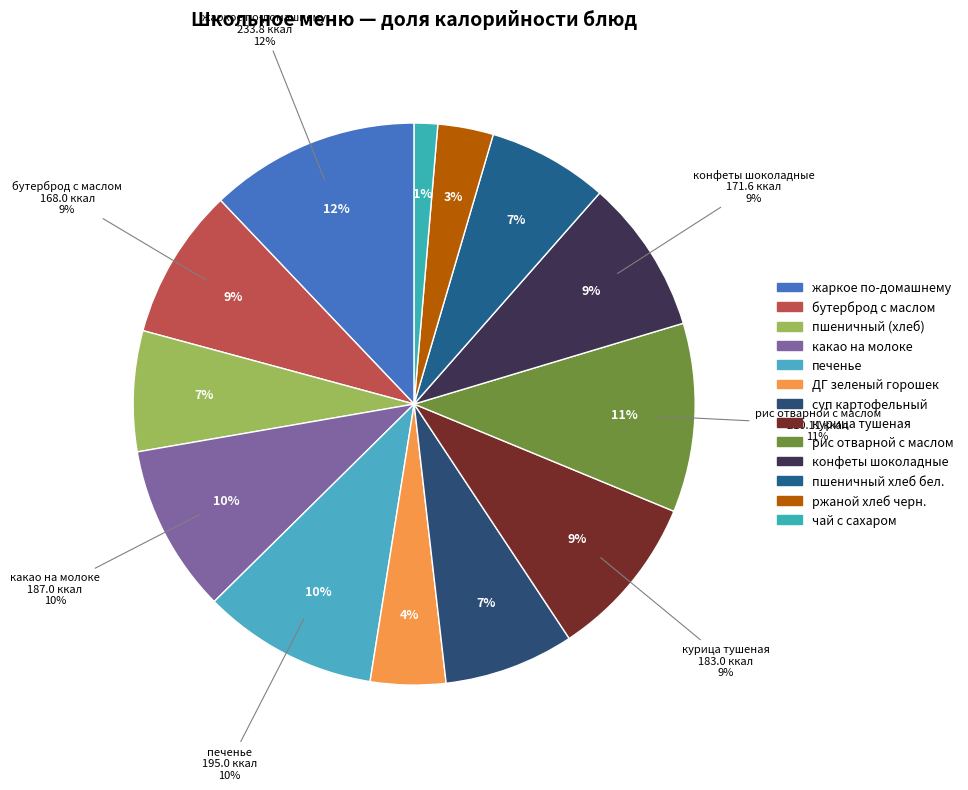

To the nearest percent, what is the combined percentage of ржаной хлеб черн. and рис отварной с маслом?

14%